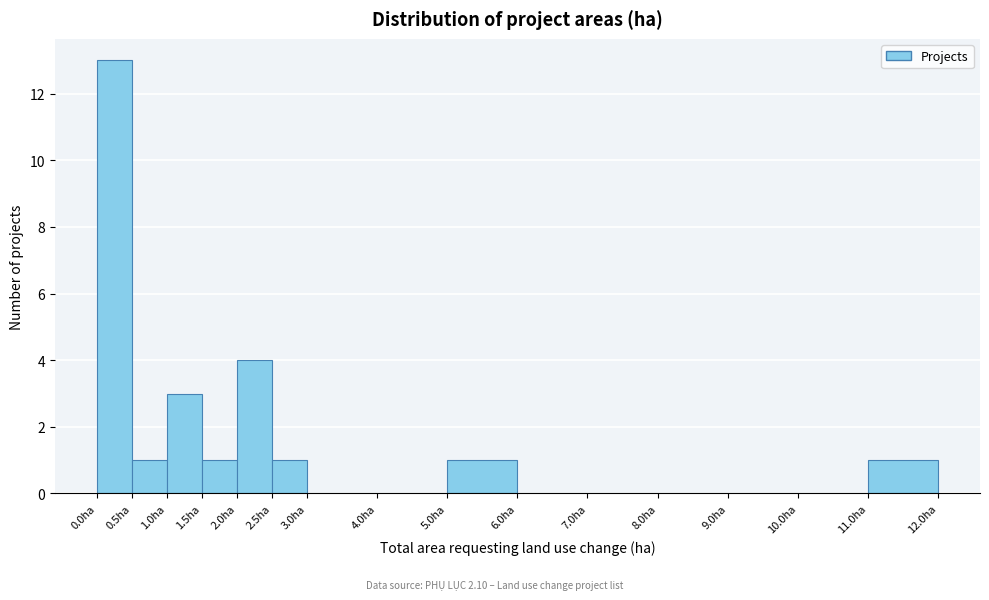

Which range on the x-axis has the tallest bar?

0.0 to 0.5